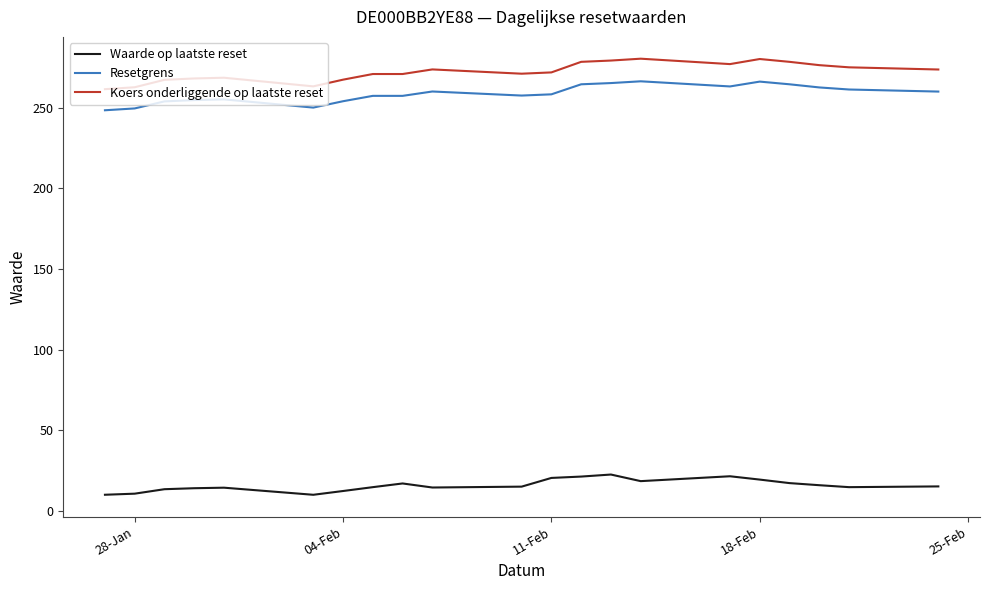

What is the maximum value shown in the chart?

280.3